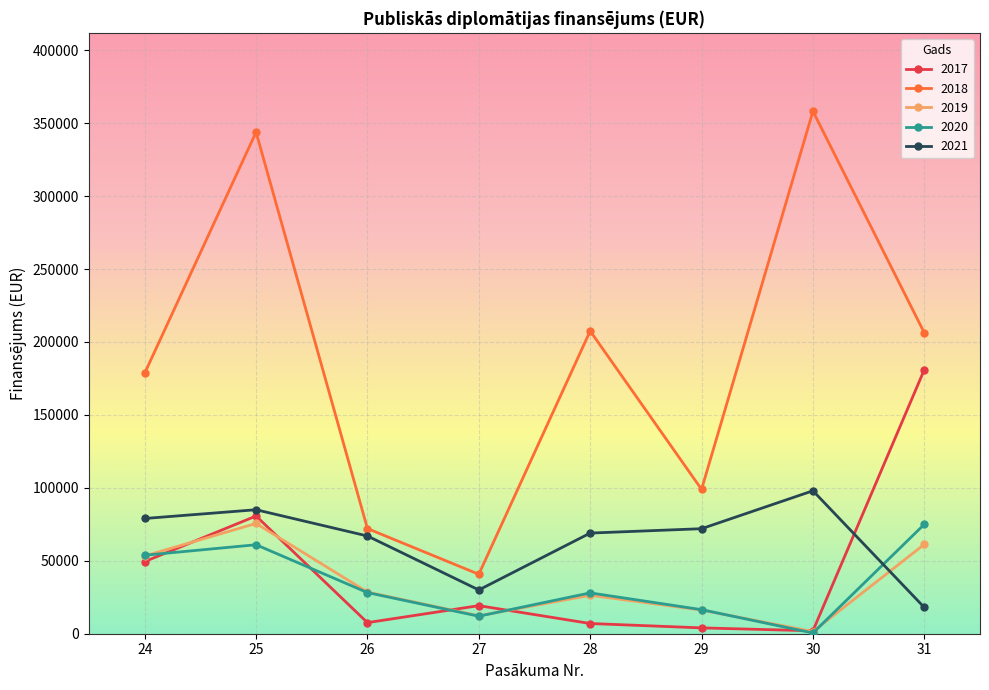

Which series has the largest total across all categories?

2018